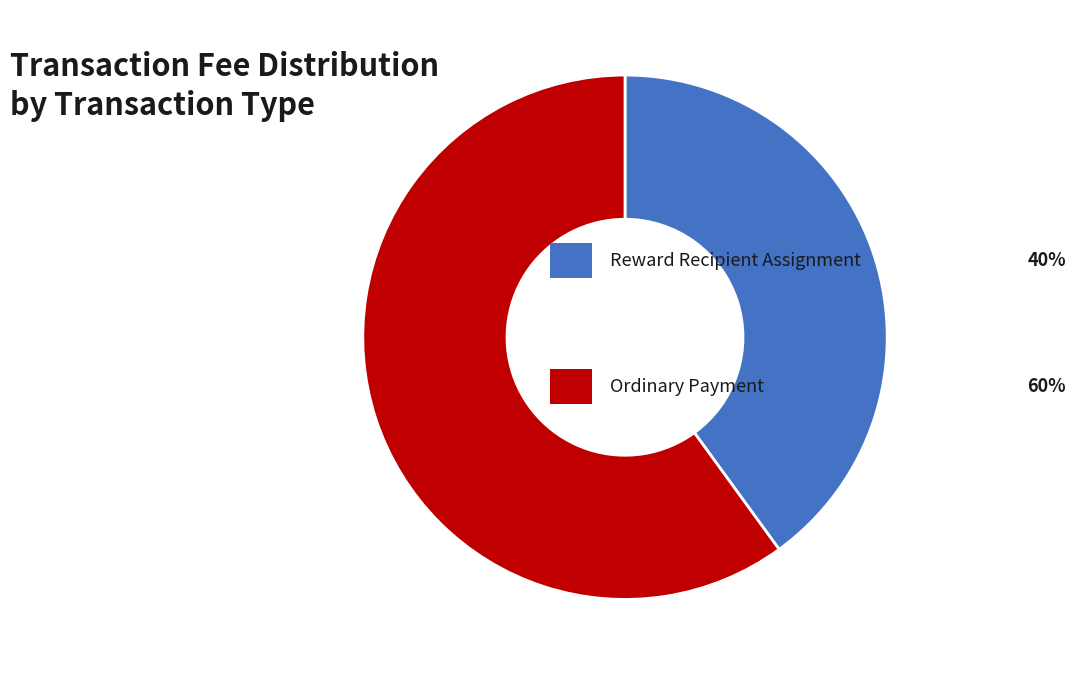

Count the number of slices in the pie.

2